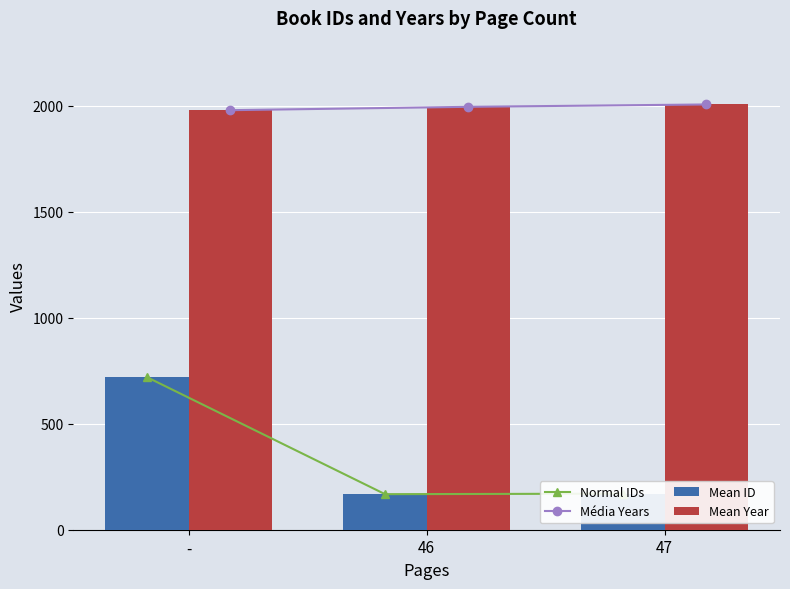

The Normal IDs series shows 42.2 at 46. True or false?

False